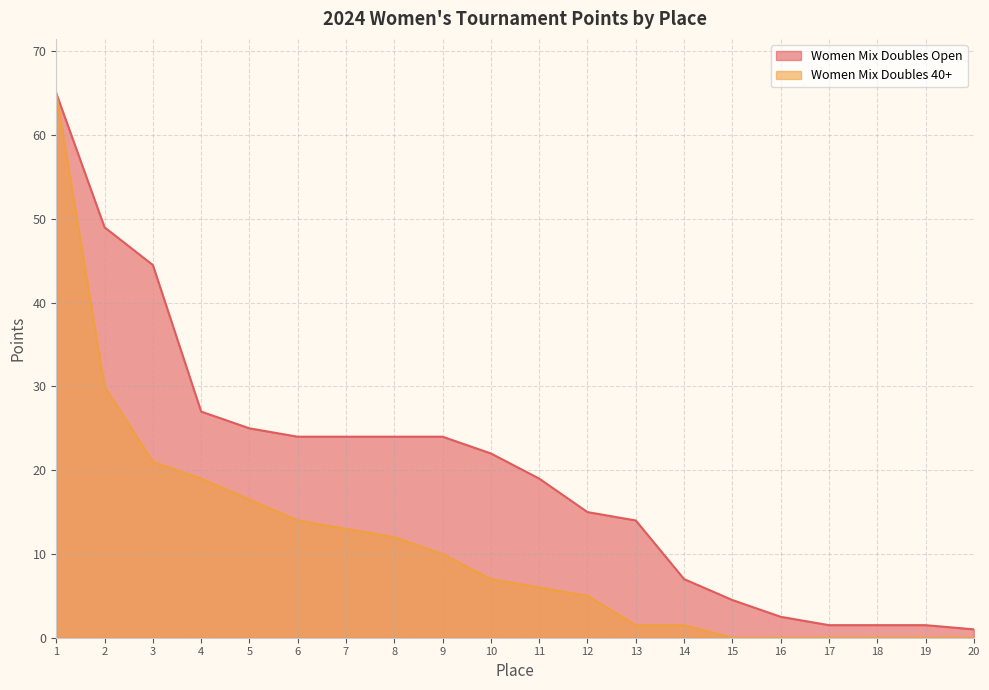

What is the sum of the Women Mix Doubles 40+ values at 13 and 10?

8.5